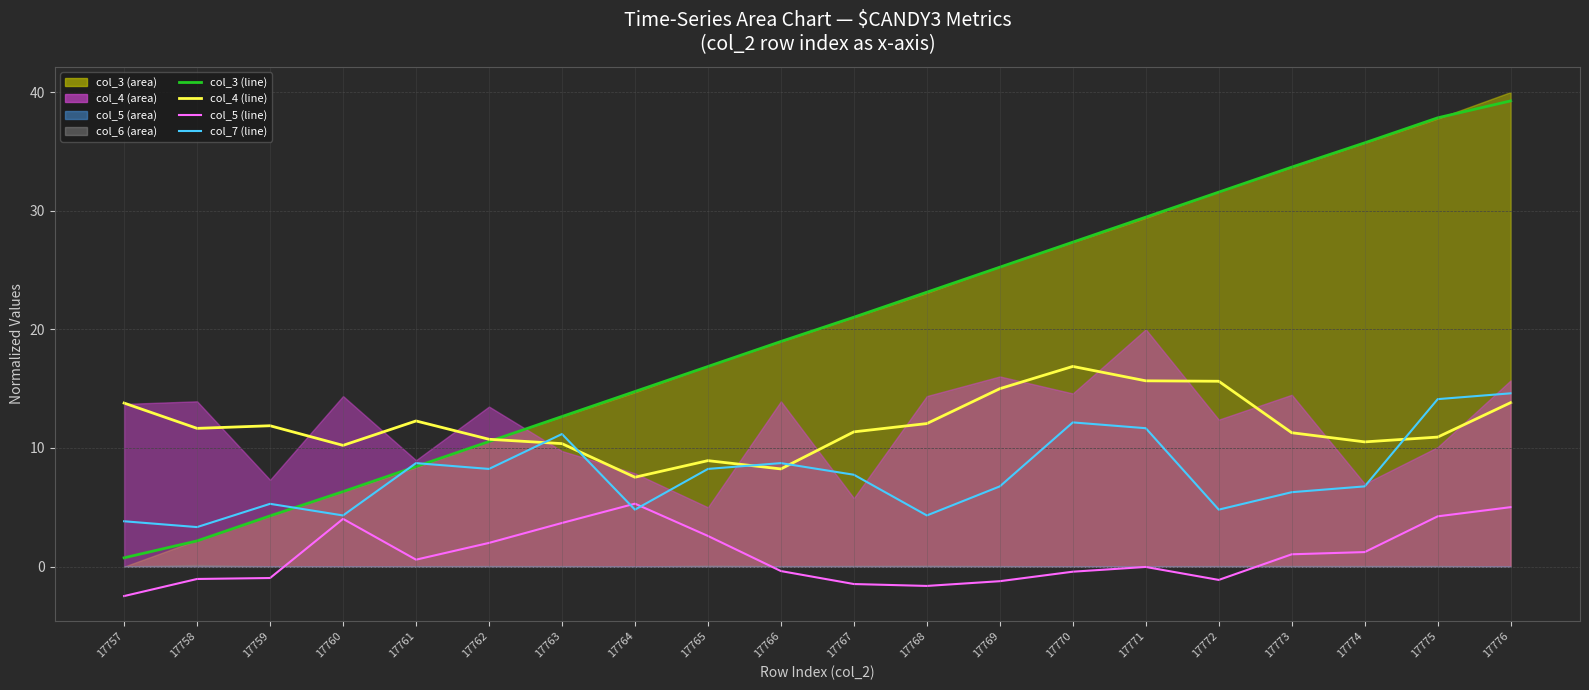

Reading left to right, transcribe all the data shown in this chart.

col_3 (smooth): 17757=0.7	17758=2.2	17759=4.3	17760=6.3	17761=8.4	17762=10.5	17763=12.7	17764=14.8	17765=16.9	17766=19.0	17767=21.0	17768=23.1	17769=25.2	17770=27.3	17771=29.5	17772=31.6	17773=33.7	17774=35.7	17775=37.8	17776=39.3
col_4 (smooth): 17757=13.8	17758=11.7	17759=11.9	17760=10.2	17761=12.3	17762=10.7	17763=10.4	17764=7.5	17765=8.9	17766=8.2	17767=11.4	17768=12.1	17769=15.0	17770=16.9	17771=15.7	17772=15.6	17773=11.3	17774=10.5	17775=10.9	17776=13.8
col_5 (smooth): 17757=-2.5	17758=-1.0	17759=-1.0	17760=4.0	17761=0.6	17762=2.0	17763=3.7	17764=5.3	17765=2.6	17766=-0.4	17767=-1.5	17768=-1.6	17769=-1.2	17770=-0.4	17771=-0.0	17772=-1.1	17773=1.0	17774=1.2	17775=4.2	17776=5.0
col_7 (smooth): 17757=3.8	17758=3.3	17759=5.3	17760=4.3	17761=8.7	17762=8.2	17763=11.2	17764=4.8	17765=8.2	17766=8.7	17767=7.7	17768=4.3	17769=6.8	17770=12.2	17771=11.7	17772=4.8	17773=6.3	17774=6.8	17775=14.1	17776=14.6